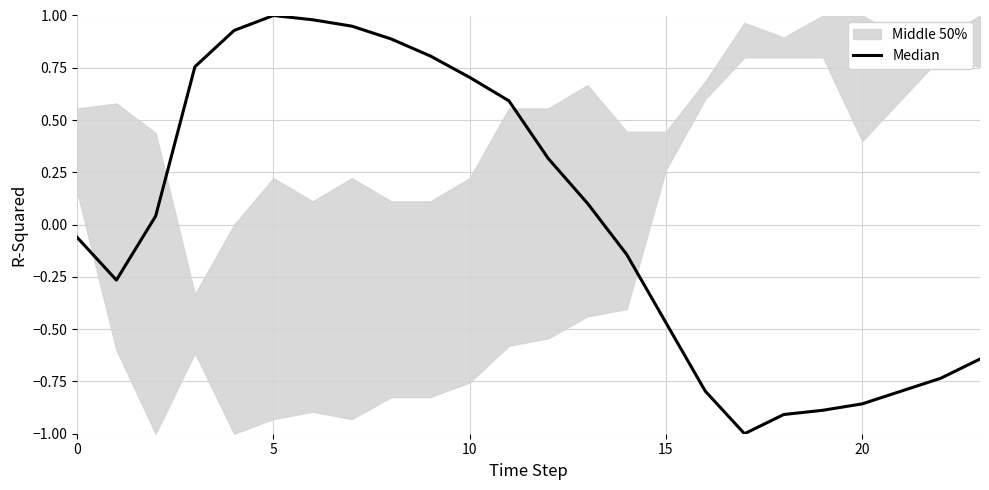

How many interior local valleys (lower than both neighbors) does the data have?

2